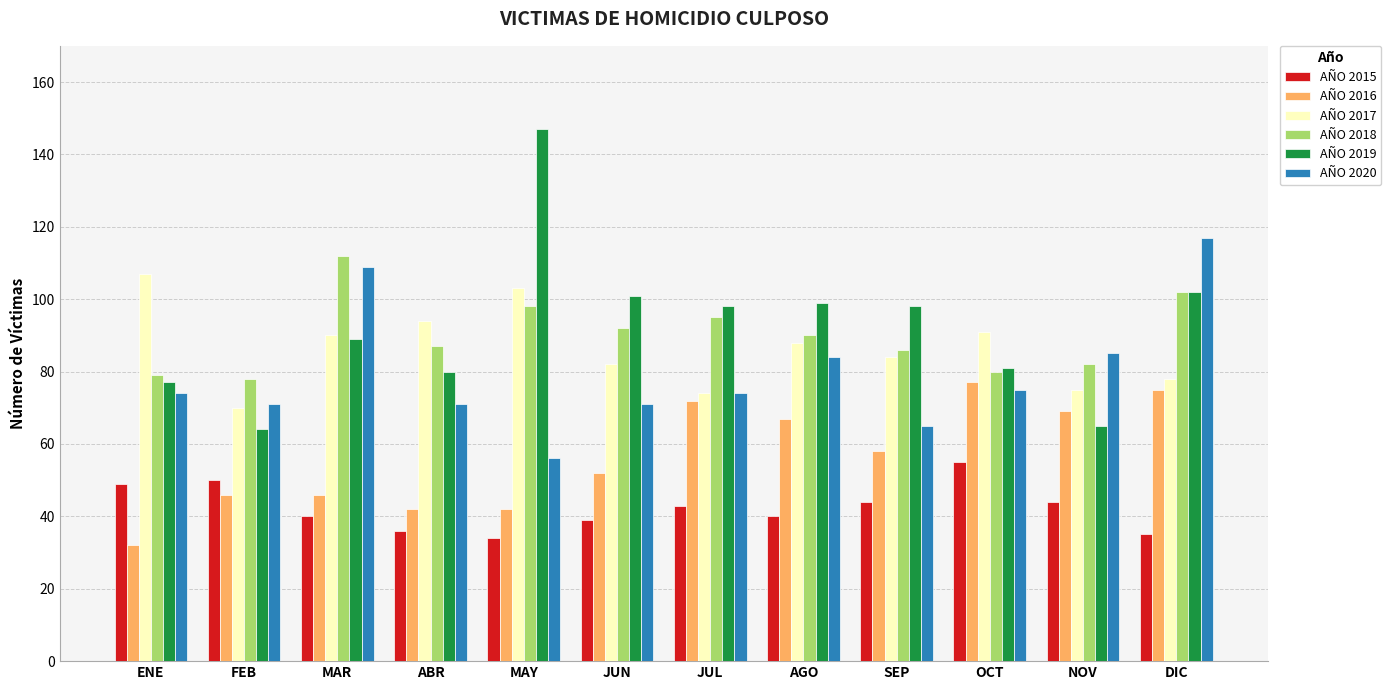

What is the sum of the AÑO 2017 values at AGO and JUL?

162